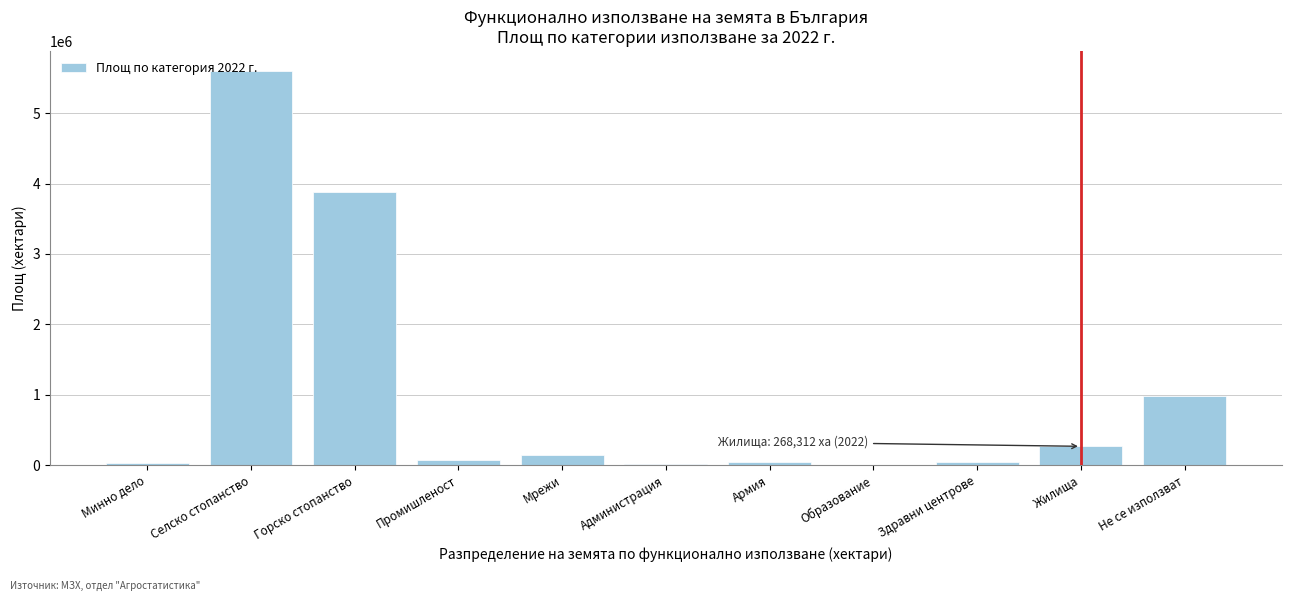

Where is the data nearest to the value 2805723?

Горско стопанство